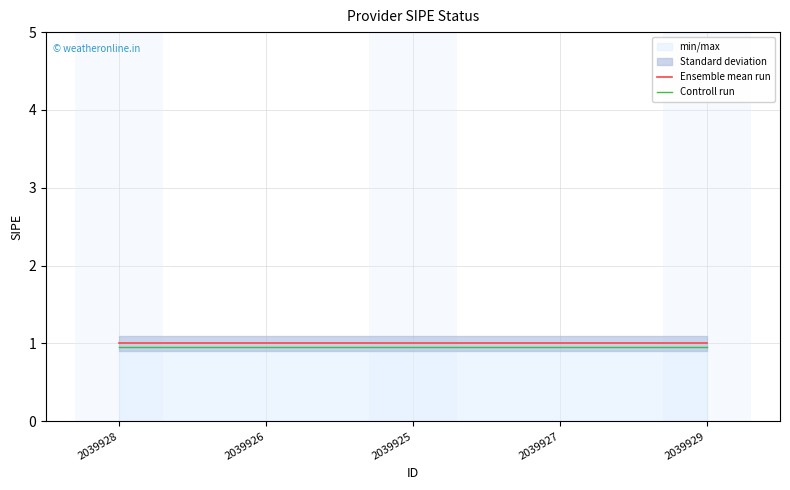

Rank the series by their maximum value, from highest to lowest.

Ensemble mean run, Controll run